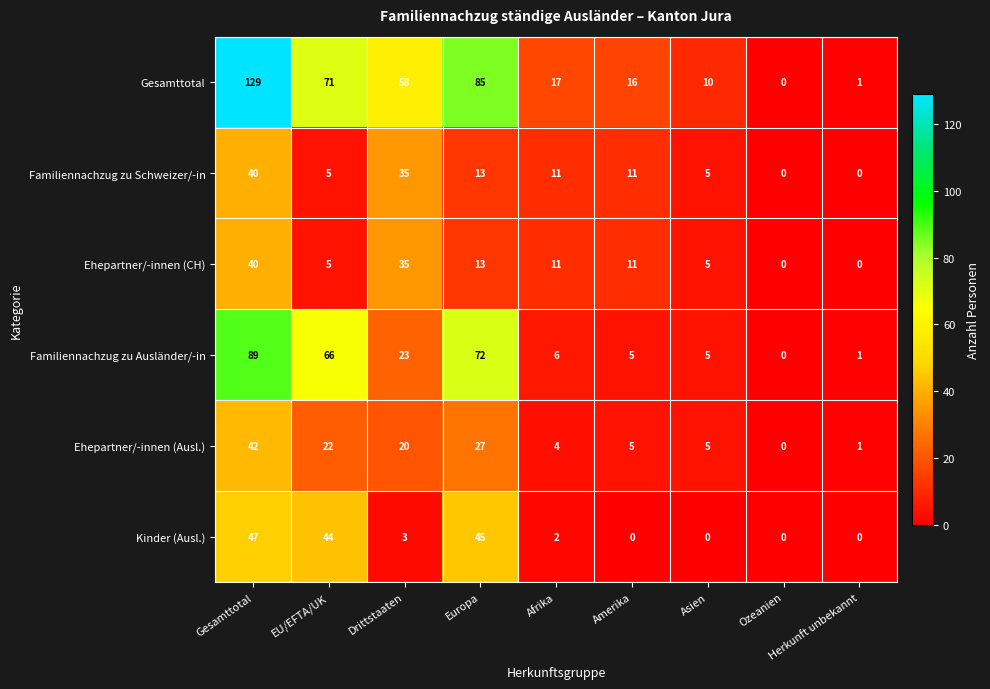

At which category is the sum across all series the highest?

Gesamttotal